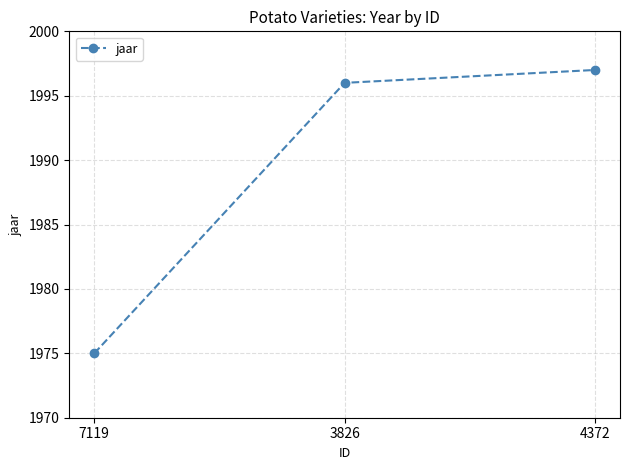

What is the sum of all values?

5968